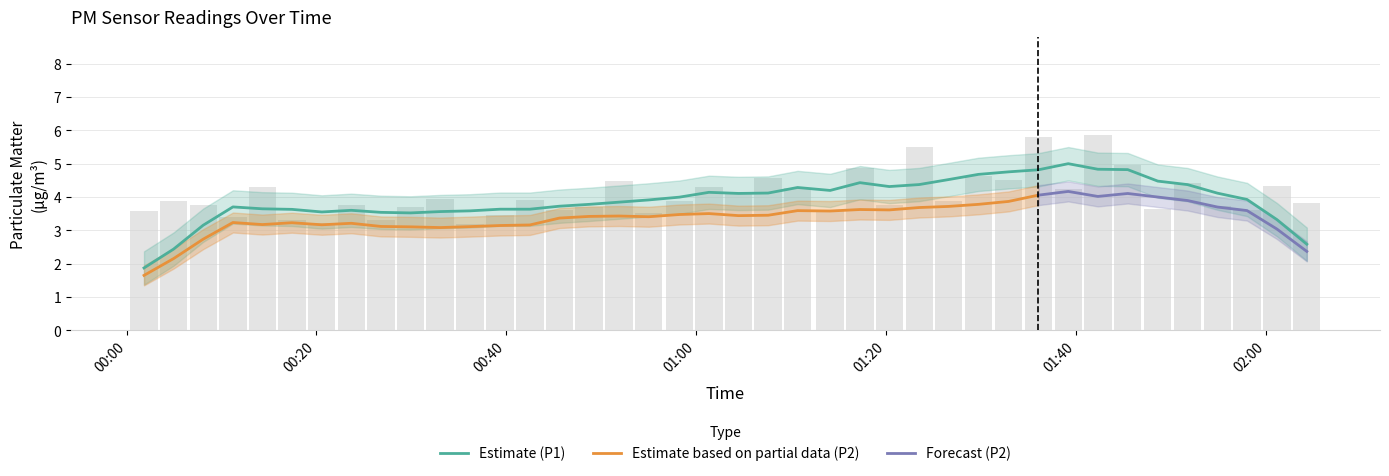

Reading left to right, what are all the values shown in this chart?

3.6	3.9	3.8	3.4	4.3	3.3	3.2	3.8	3.3	3.7	3.9	3.2	3.5	3.9	3.6	3.7	4.5	3.5	3.9	4.3	4.1	4.6	4.3	3.6	4.9	3.8	5.5	3.9	4.6	4.5	5.8	4.2	5.9	5.0	3.6	4.4	3.7	3.6	4.3	3.8